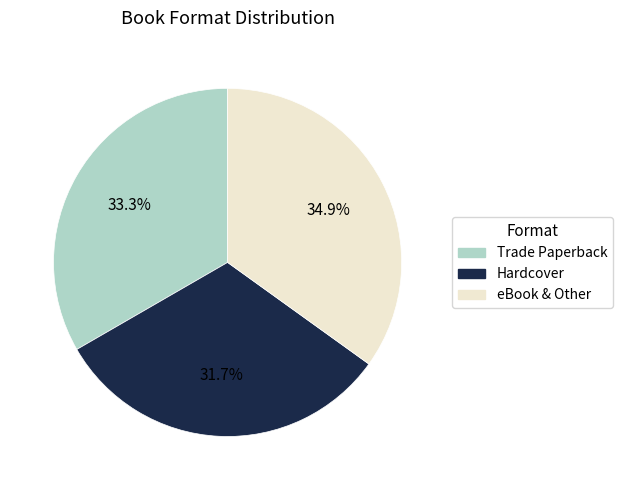

Is there any slice that represents more than half of the pie?

No